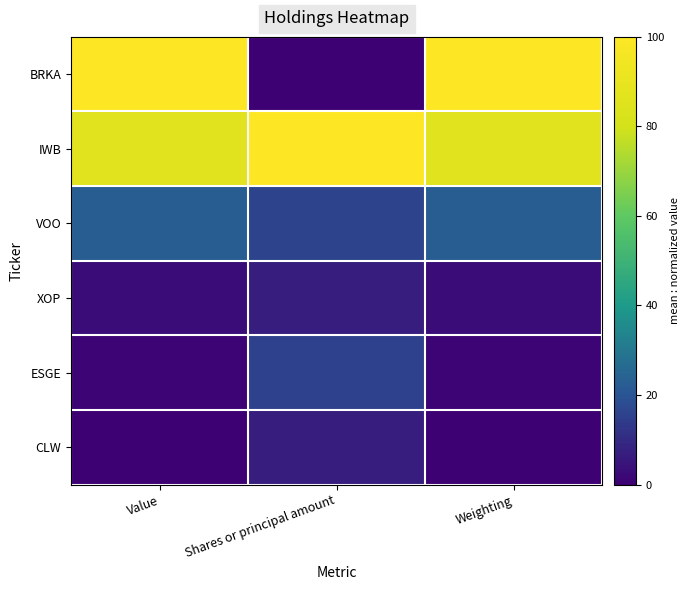

How many data points does each series have?

3